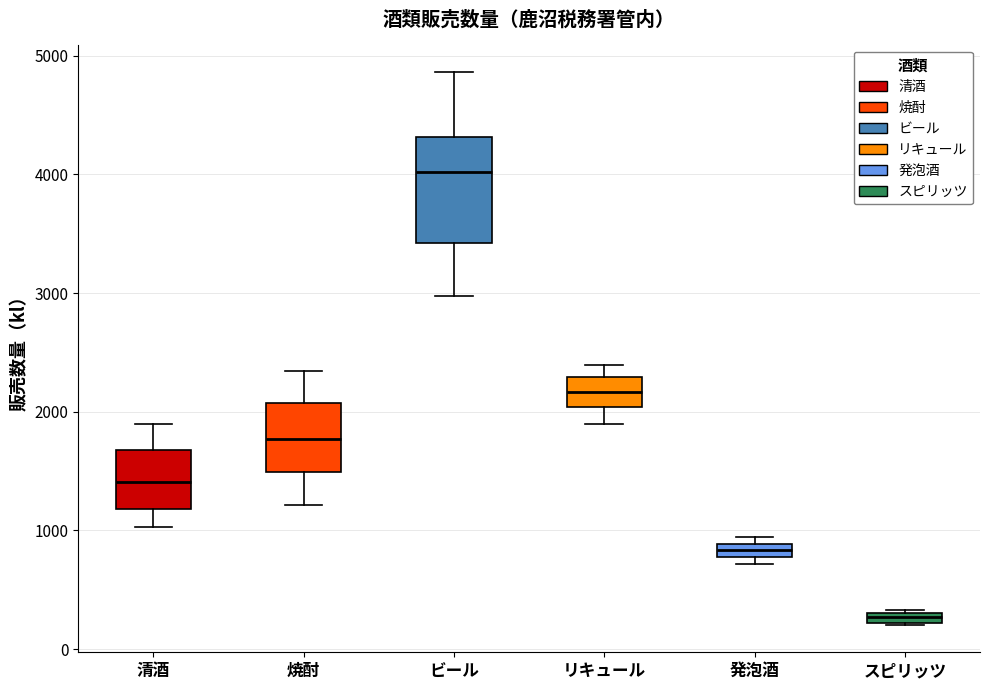

Where does the upper whisker of the box for 焼酎 end on the y-axis? The values are not printed on the chart, so give them approximately, as read against the axis.

2300